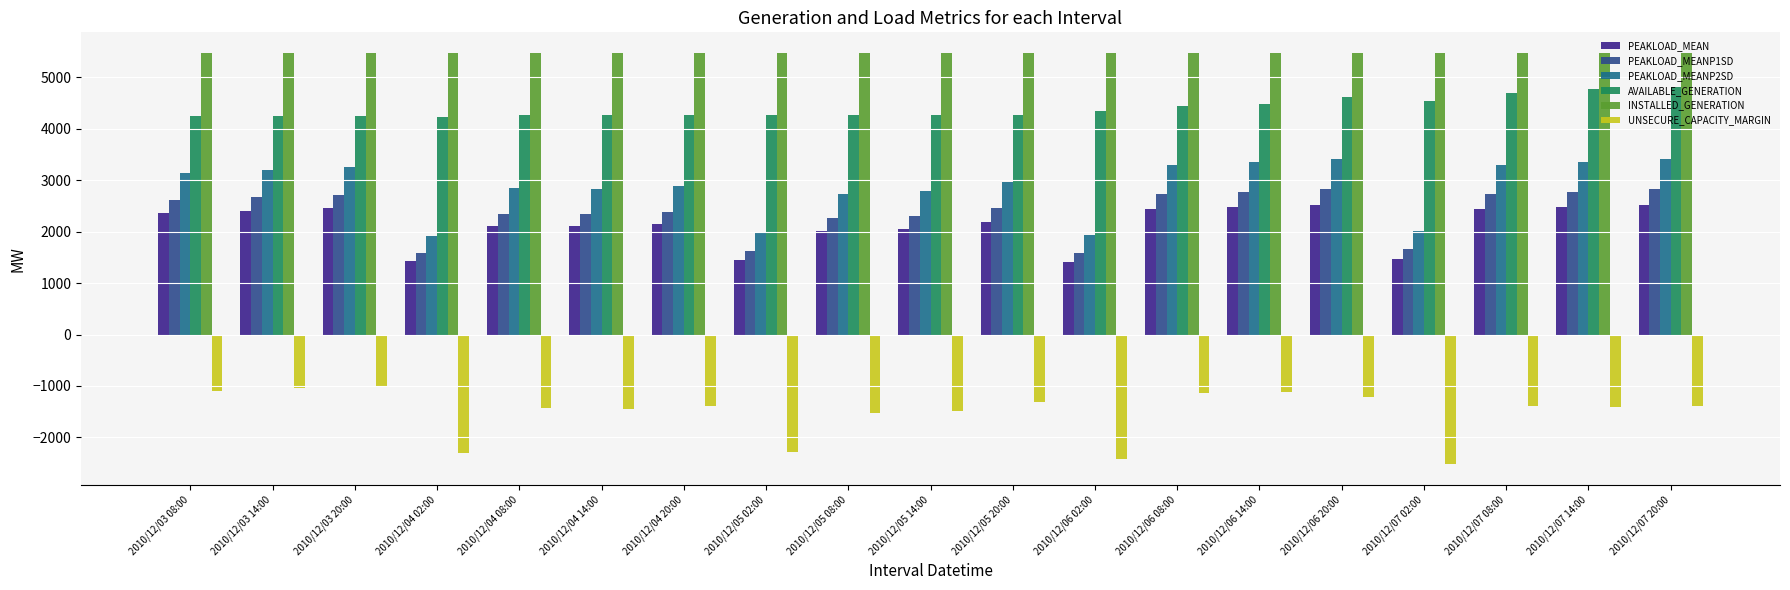

Is the value of AVAILABLE_GENERATION at 2010/12/06 08:00 greater than the value of UNSECURE_CAPACITY_MARGIN at 2010/12/05 08:00?

Yes